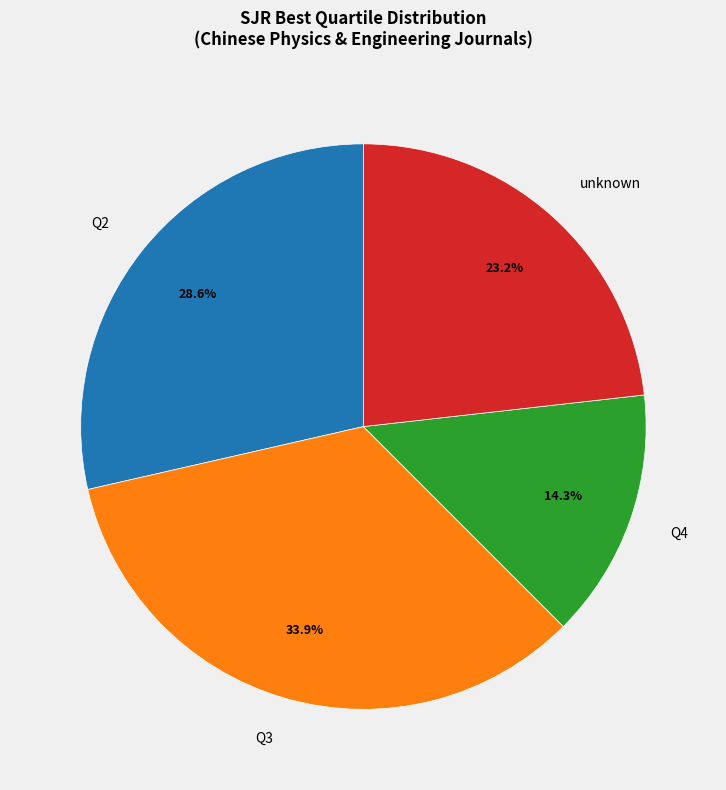

Is Q4 the majority of the pie?

No